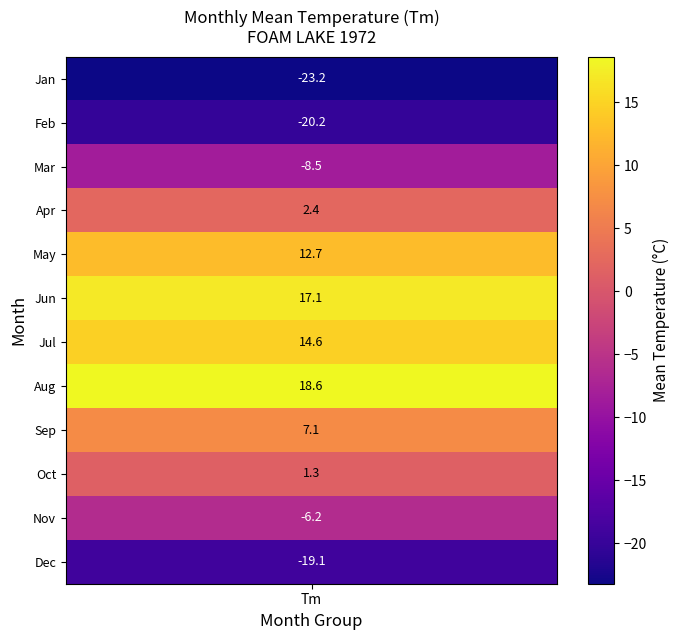

Is it true that the value at 4 is 0.6?

False